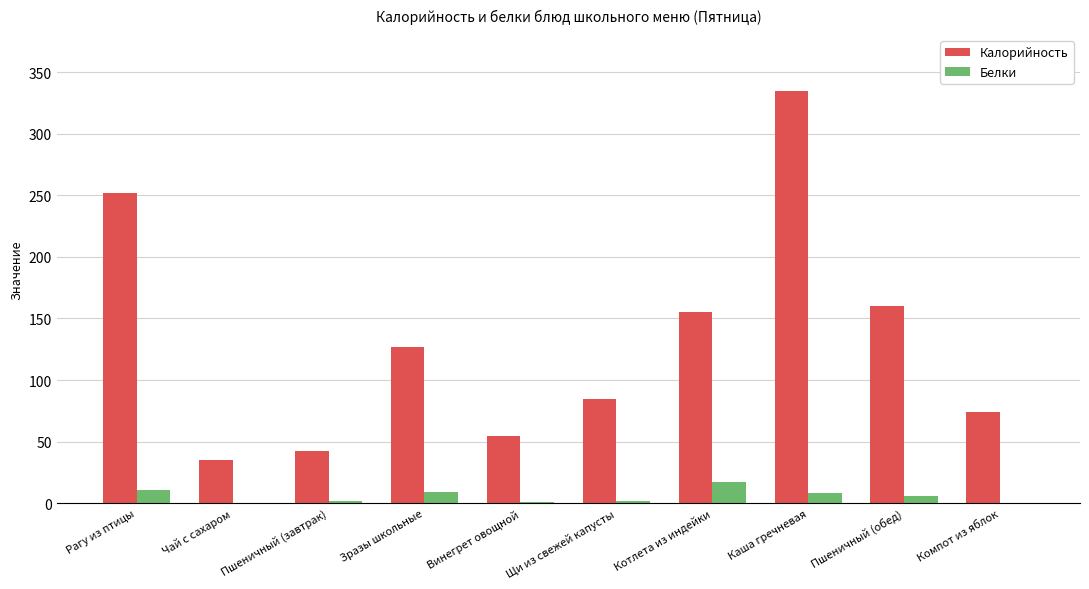

Which category has the highest value in the Калорийность series?

Каша гречневая